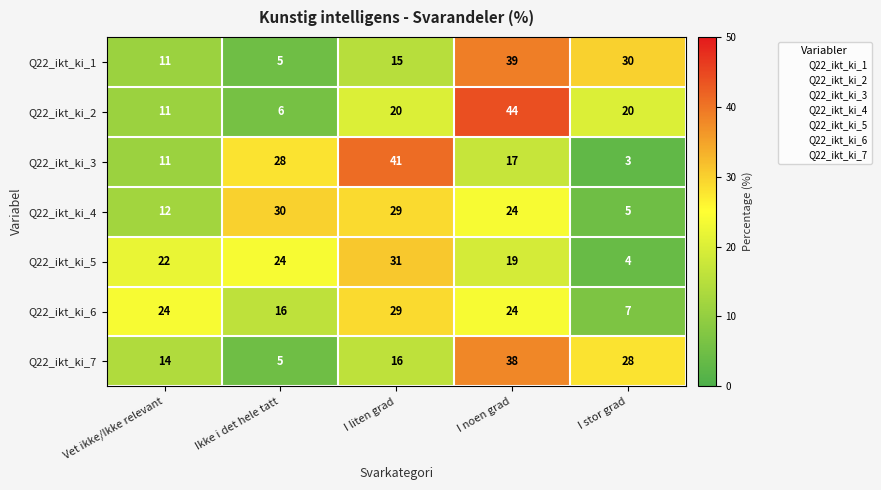

What is the difference between the maximum and minimum values in the Q22_ikt_ki_4 series?

25